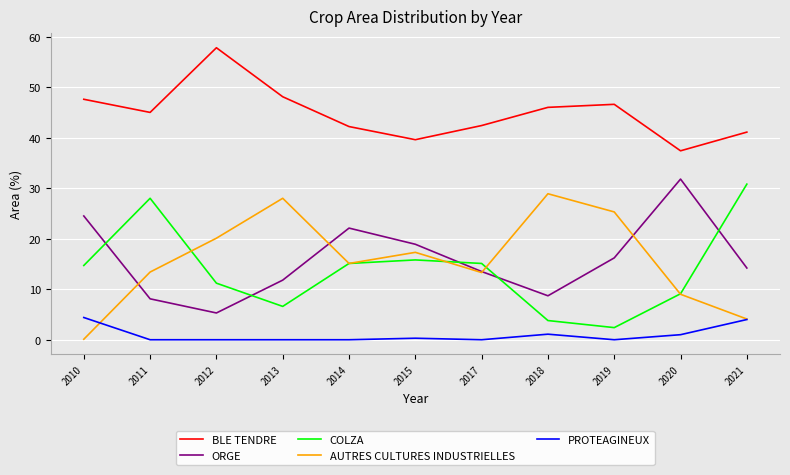

True or false: BLE TENDRE and ORGE cross at least once.

False